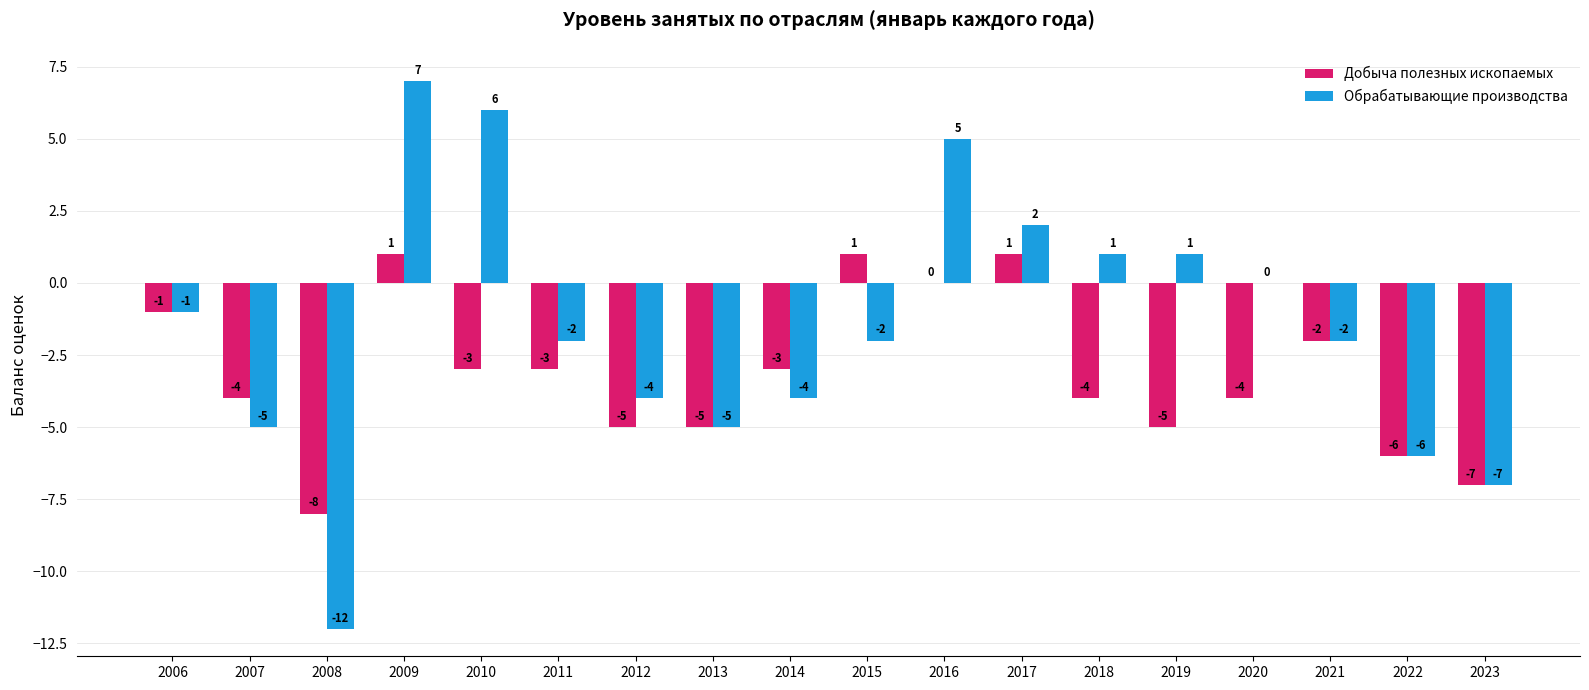

What is the approximate value of Обрабатывающие производства at 2009?

7